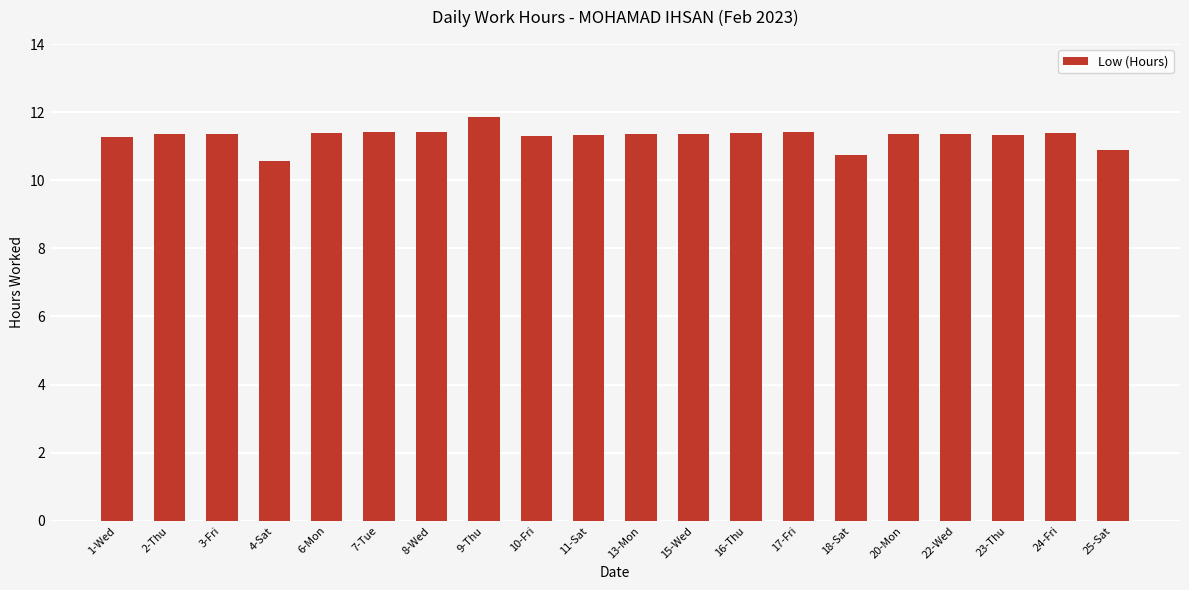

What is the difference between the maximum and minimum values?

1.3